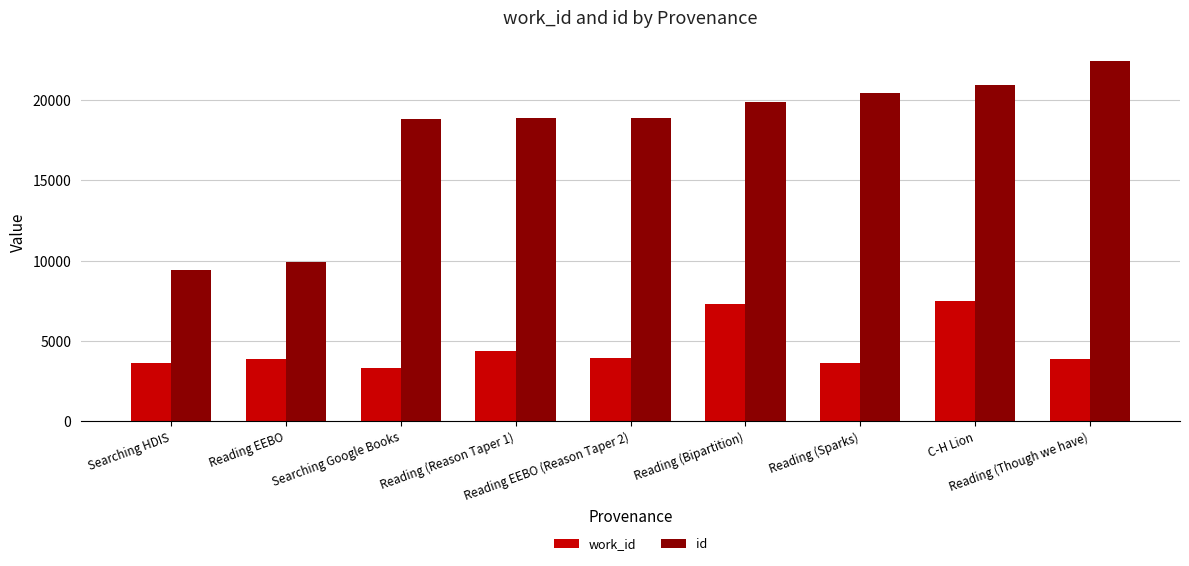

What is the sum of the work_id values at Reading (Bipartition) and Reading (Though we have)?

11170